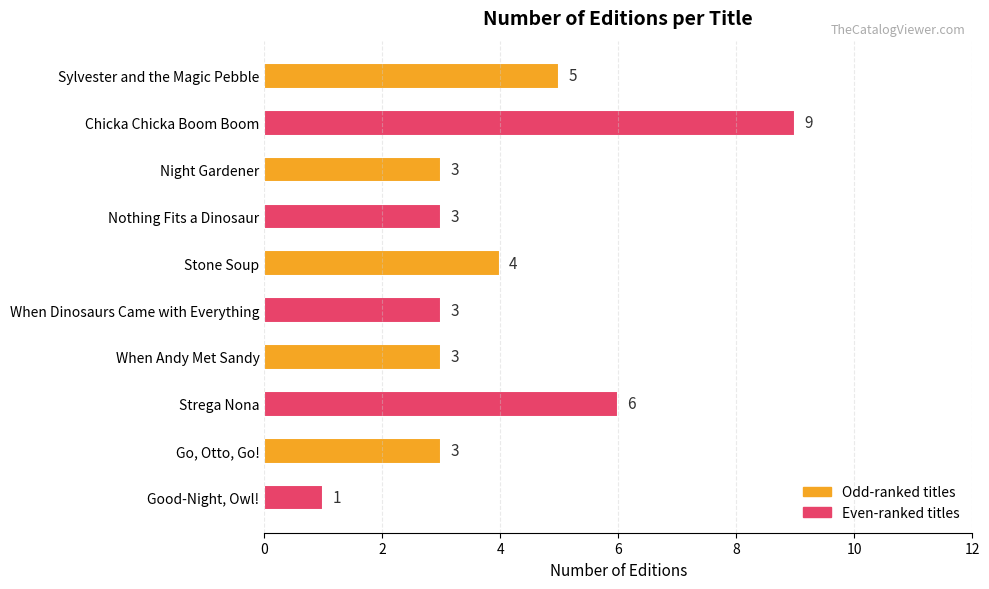

How many values are between 3 and 5?

7